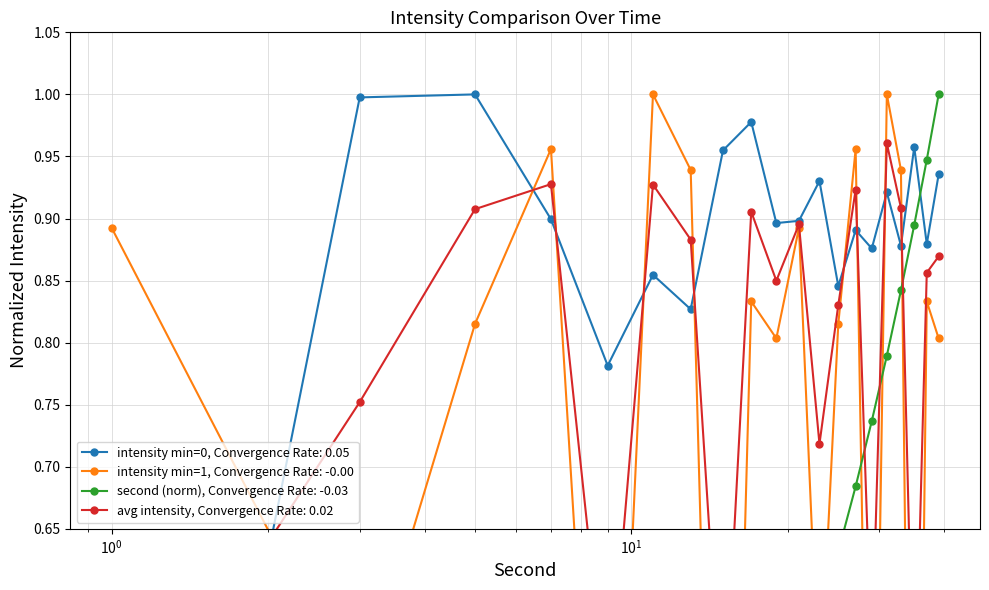

What is the difference between the second values at 16 and 24?

0.2